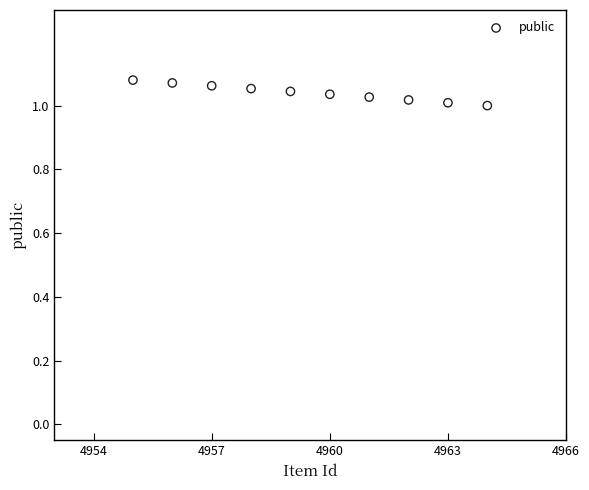

What is the average X value?

4959.5